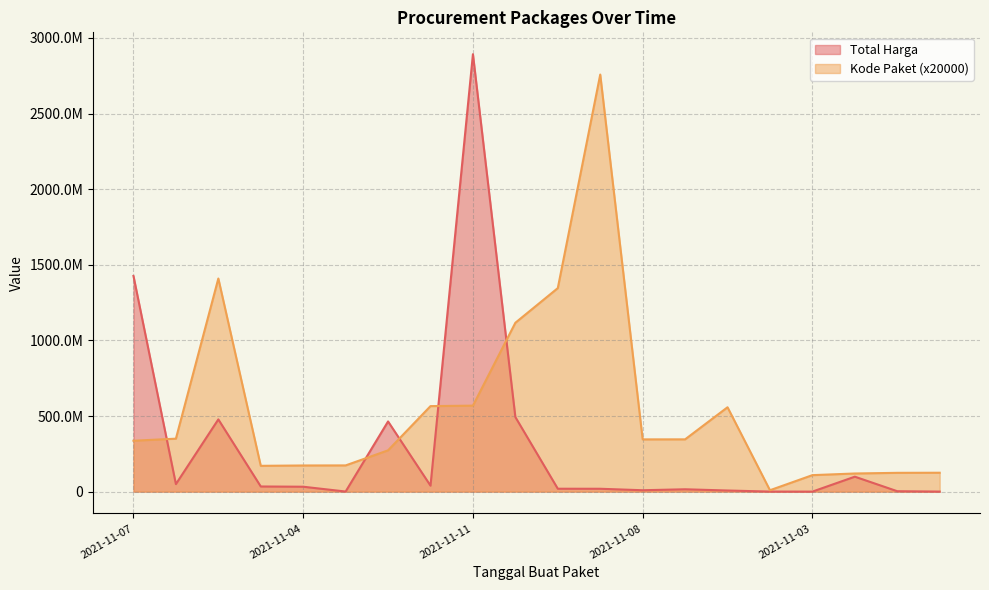

Reading left to right, what are all the values shown in this chart?

Total Harga: 1425867900	49730040	477600000	34000000	32441200	577875	464002100	39440000	2892122000	493000000	19175000	18900000	9180000	15513960	7401240	333600	78000	98772570	2772000	265000
Kode Paket: 336460000	350180000	1409060000	170600000	172920000	173360000	273040000	565420000	568500000	1116520000	1345580000	2757520000	345440000	345660000	557820000	9280000	108980000	119940000	124280000	124920000